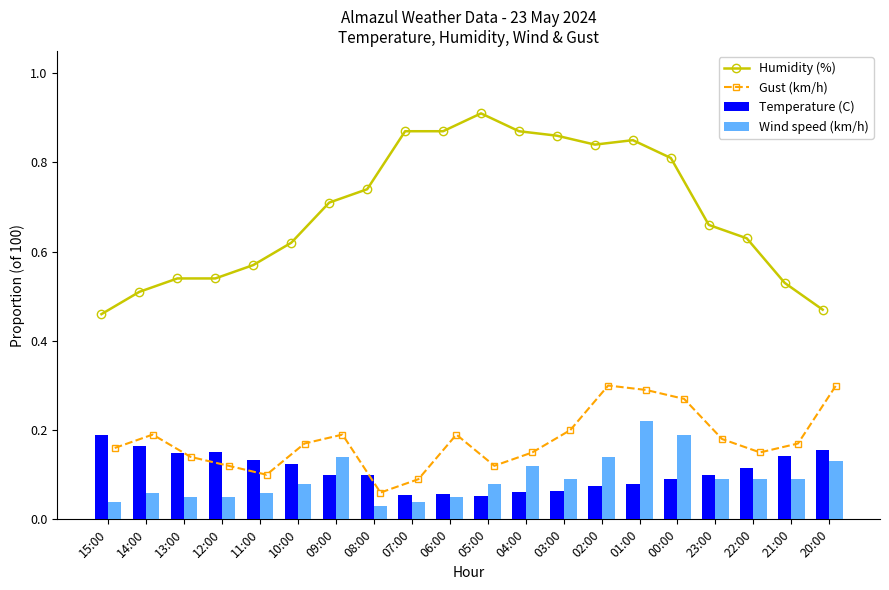

True or false: Wind speed (km/h) has a value of 0.1 at 09:00.

True